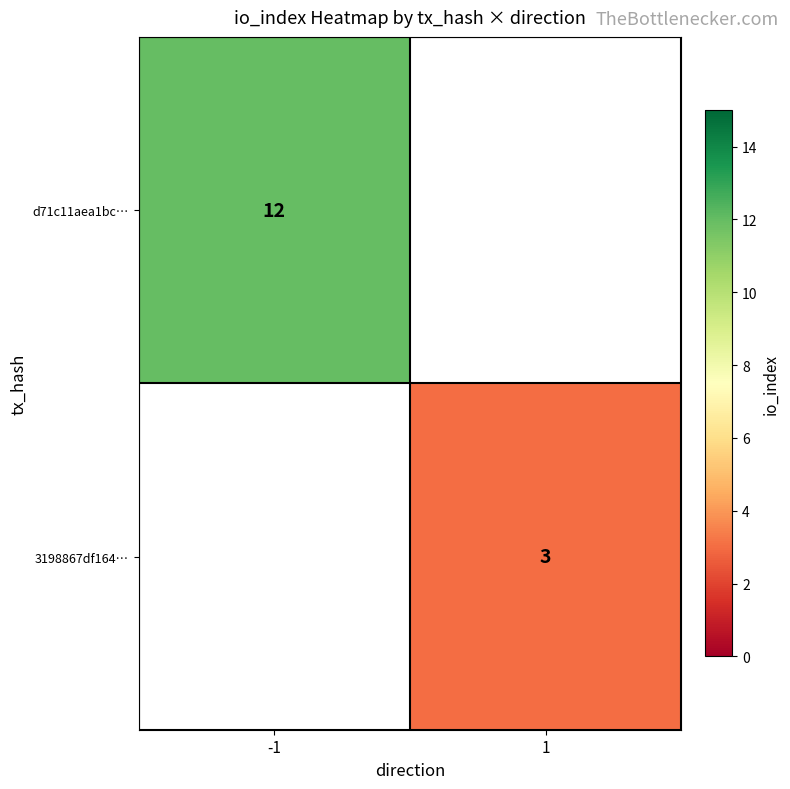

The 3198867df164… series shows 2 at 1. True or false?

False